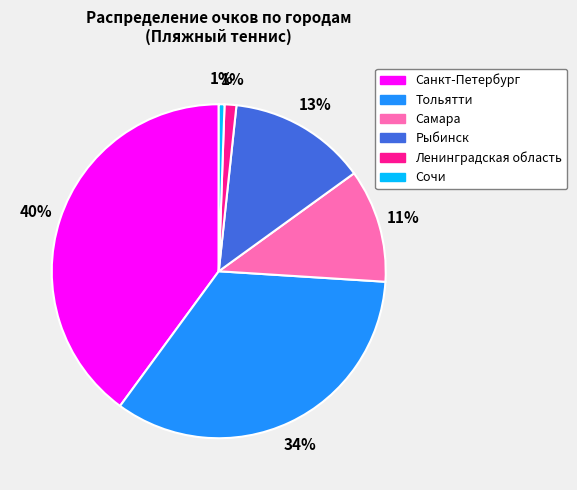

To the nearest percent, what is the average slice percentage?

17%